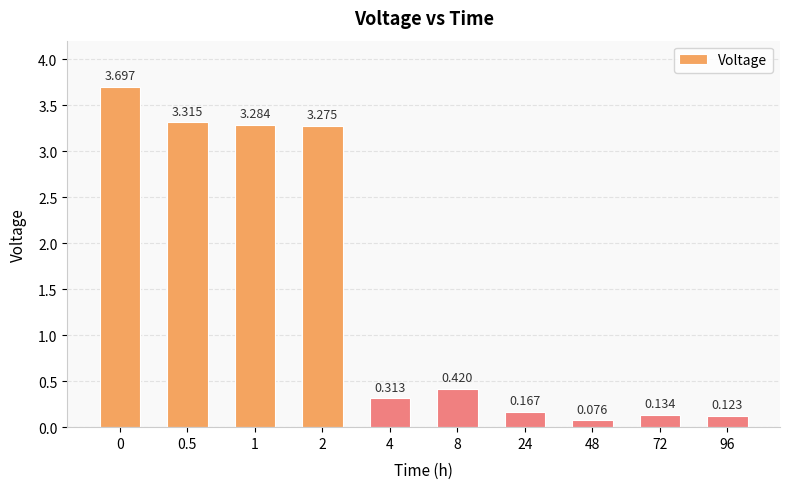

Is it true that the value at 2 is 3.3?

True